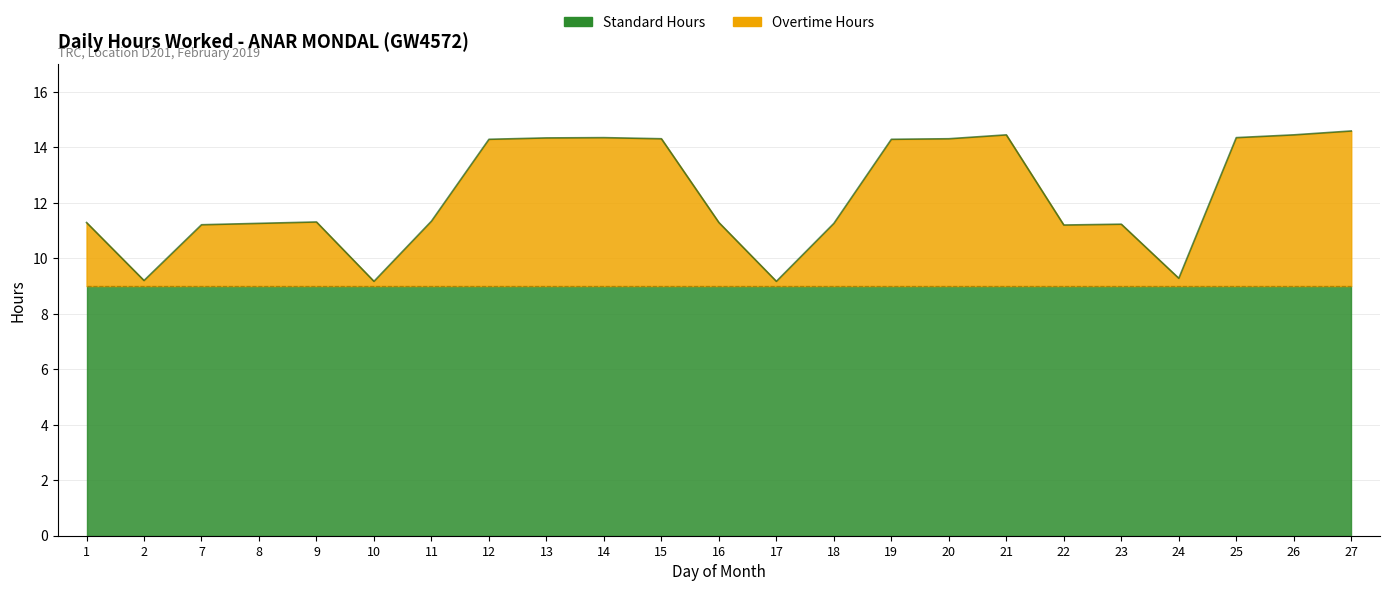

How many data points does each series have?

23